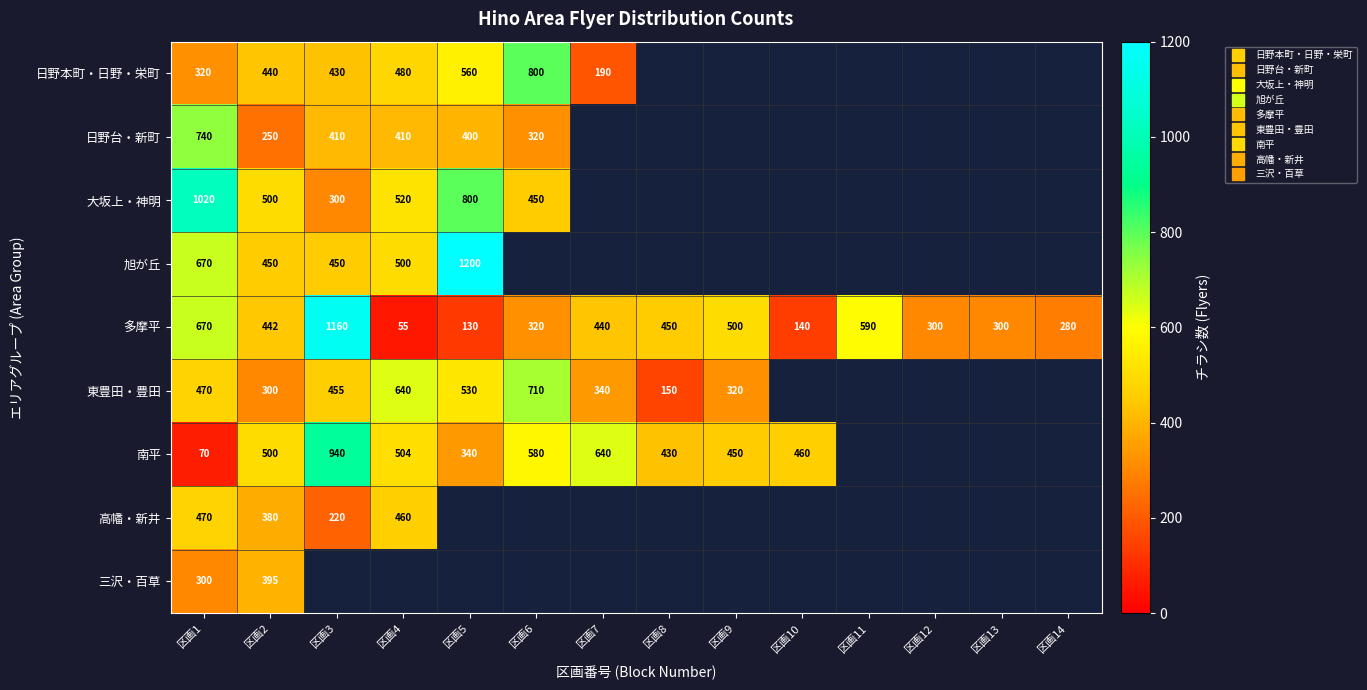

The value of 多摩平 at 区画4 is 15.3. True or false?

False